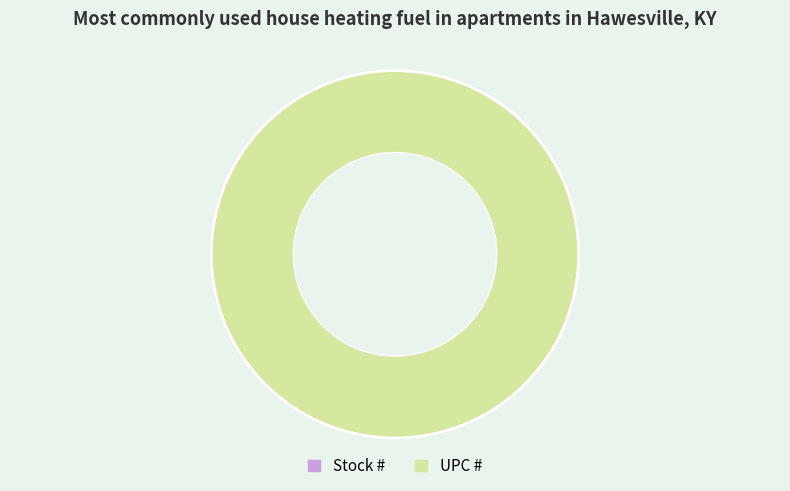

To the nearest percent, what is the combined percentage of Stock # and UPC #?

100%